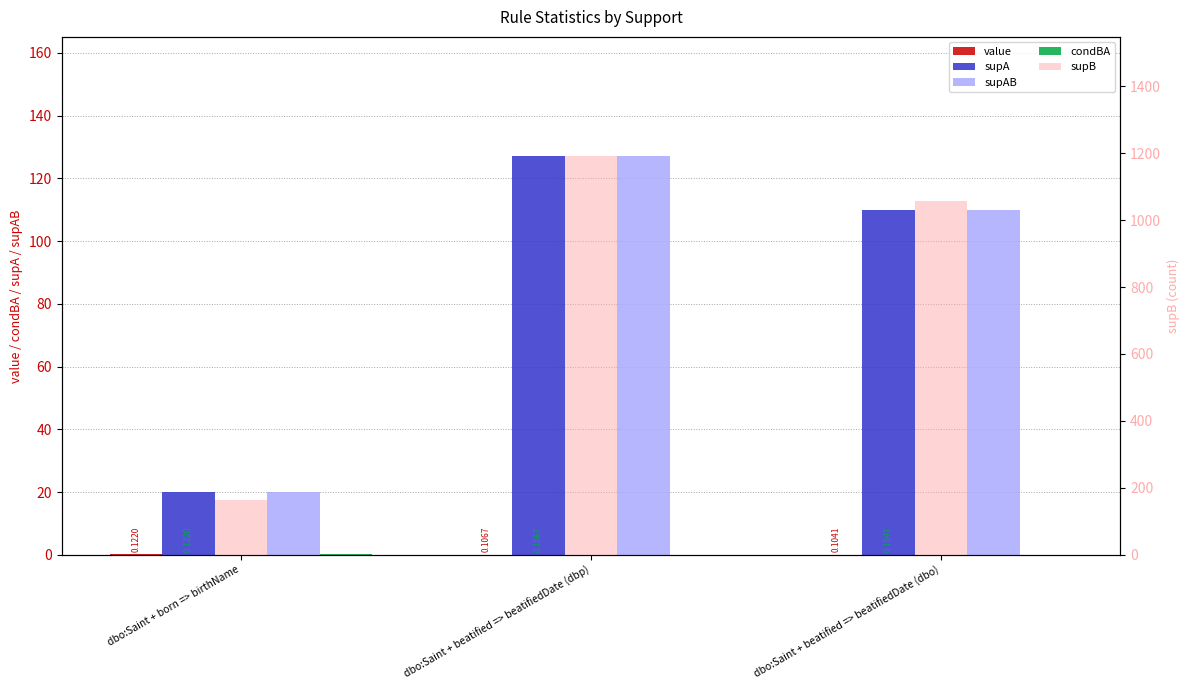

What is the label of the 2nd bar from the right?

dbo:Saint + beatified => beatifiedDate (dbp)